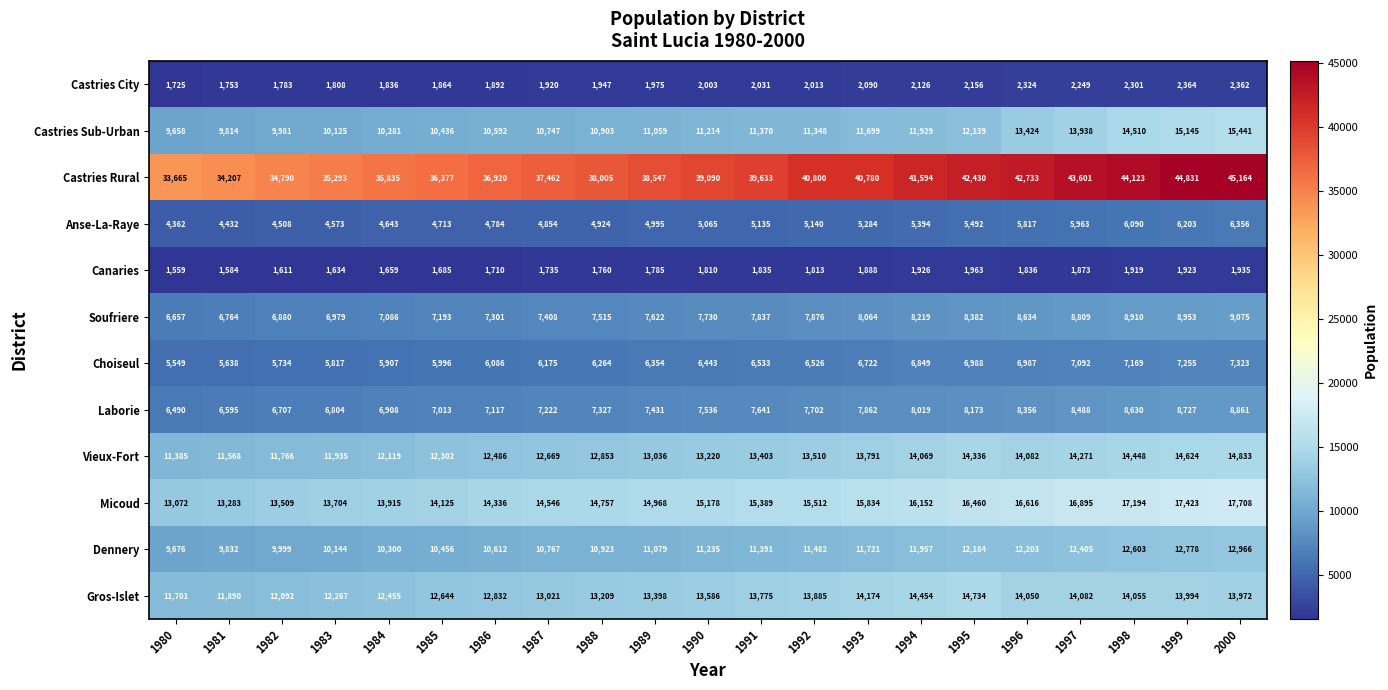

At how many categories does at least one series exceed 24304?

21